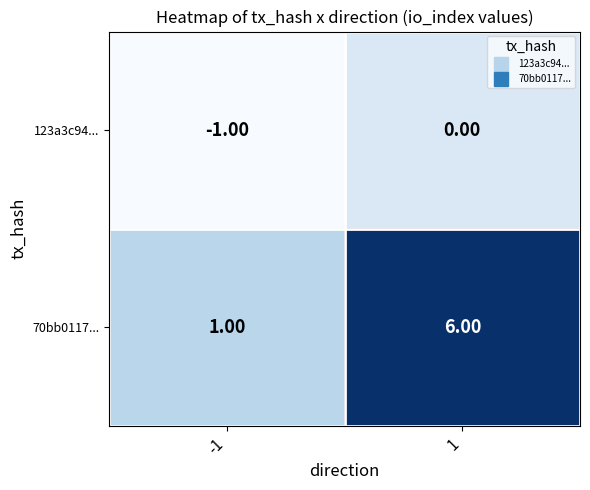

Rank the series by their average value, from highest to lowest.

70bb0117..., 123a3c94...